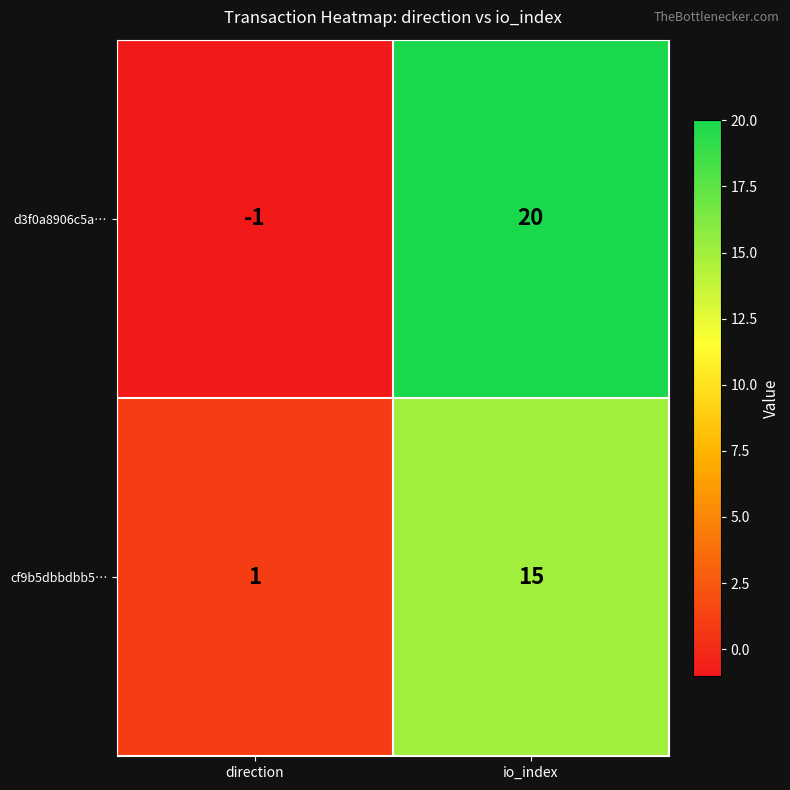

Reading left to right, transcribe all the data shown in this chart.

d3f0a8906c5a…: -1	20
cf9b5dbbdbb5…: 1	15